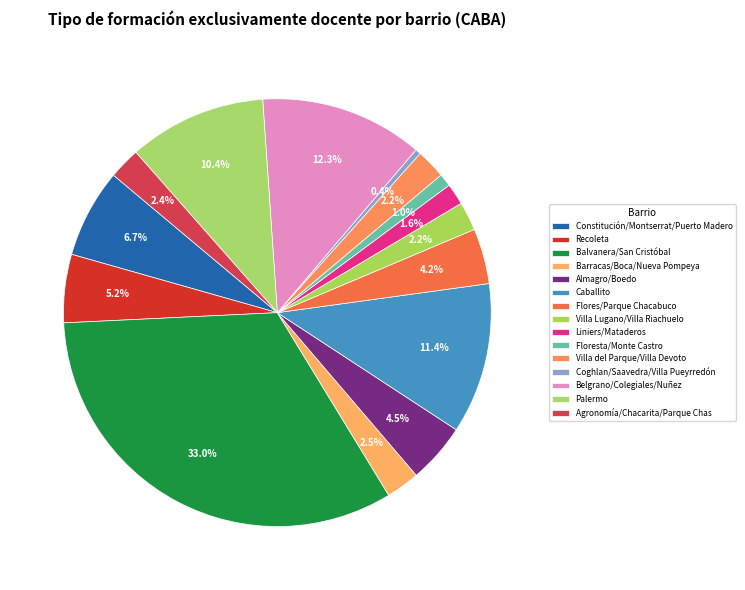

Between Recoleta and Floresta/Monte Castro, which is larger?

Recoleta